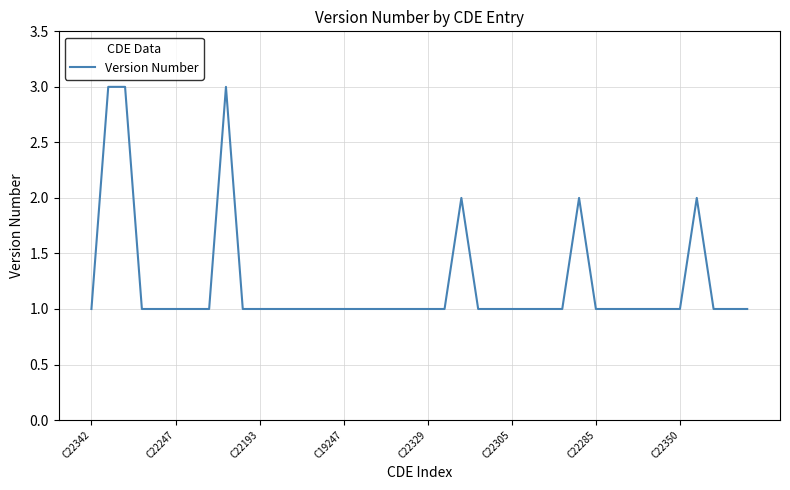

What is the greatest value displayed?

3